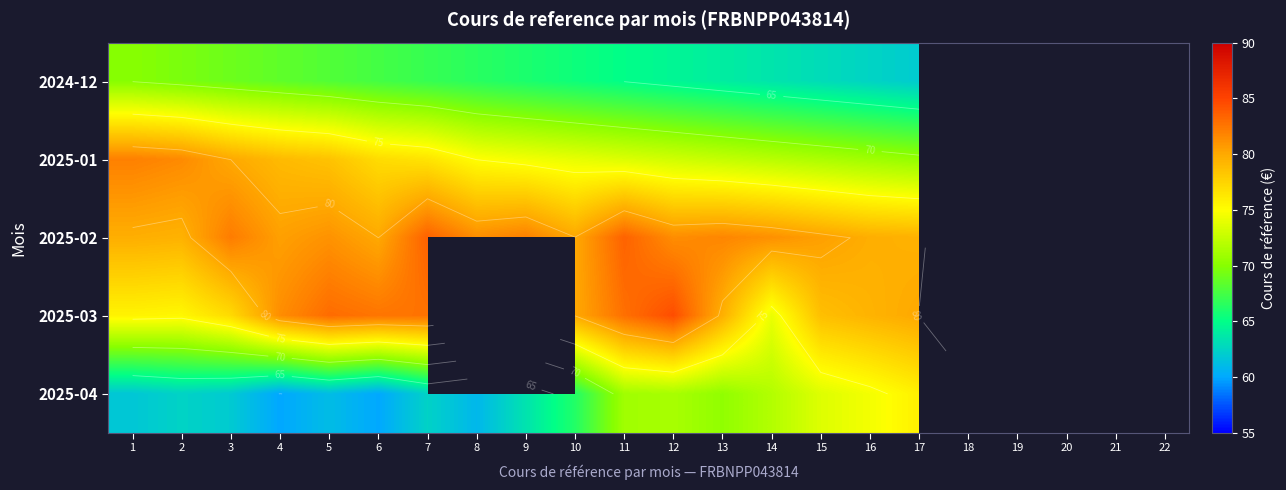

Between 20 and 15, which is larger?

15